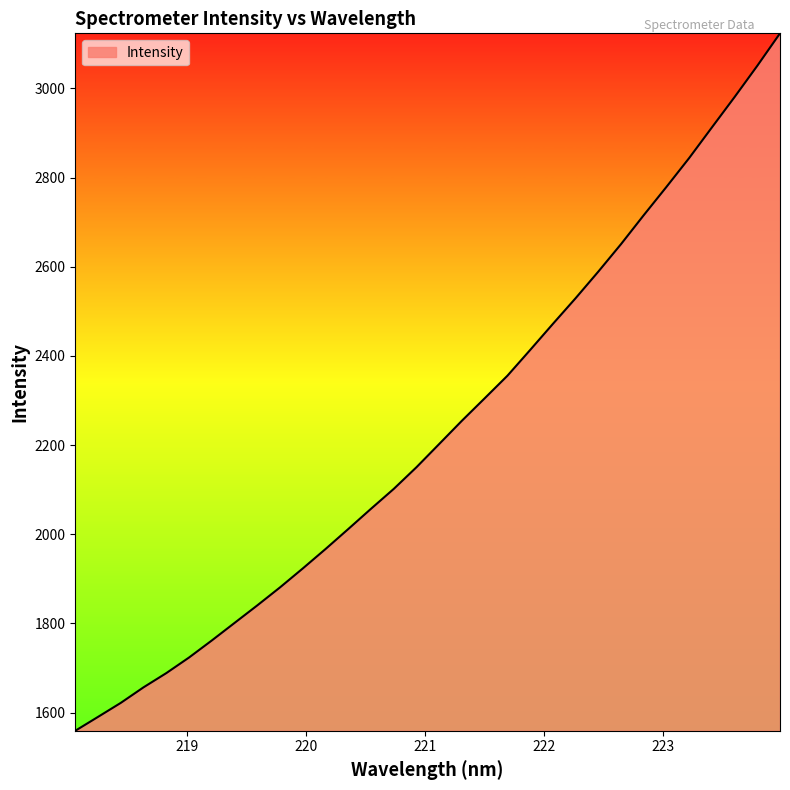

What is the difference between the second highest and second lowest values?

1460.5